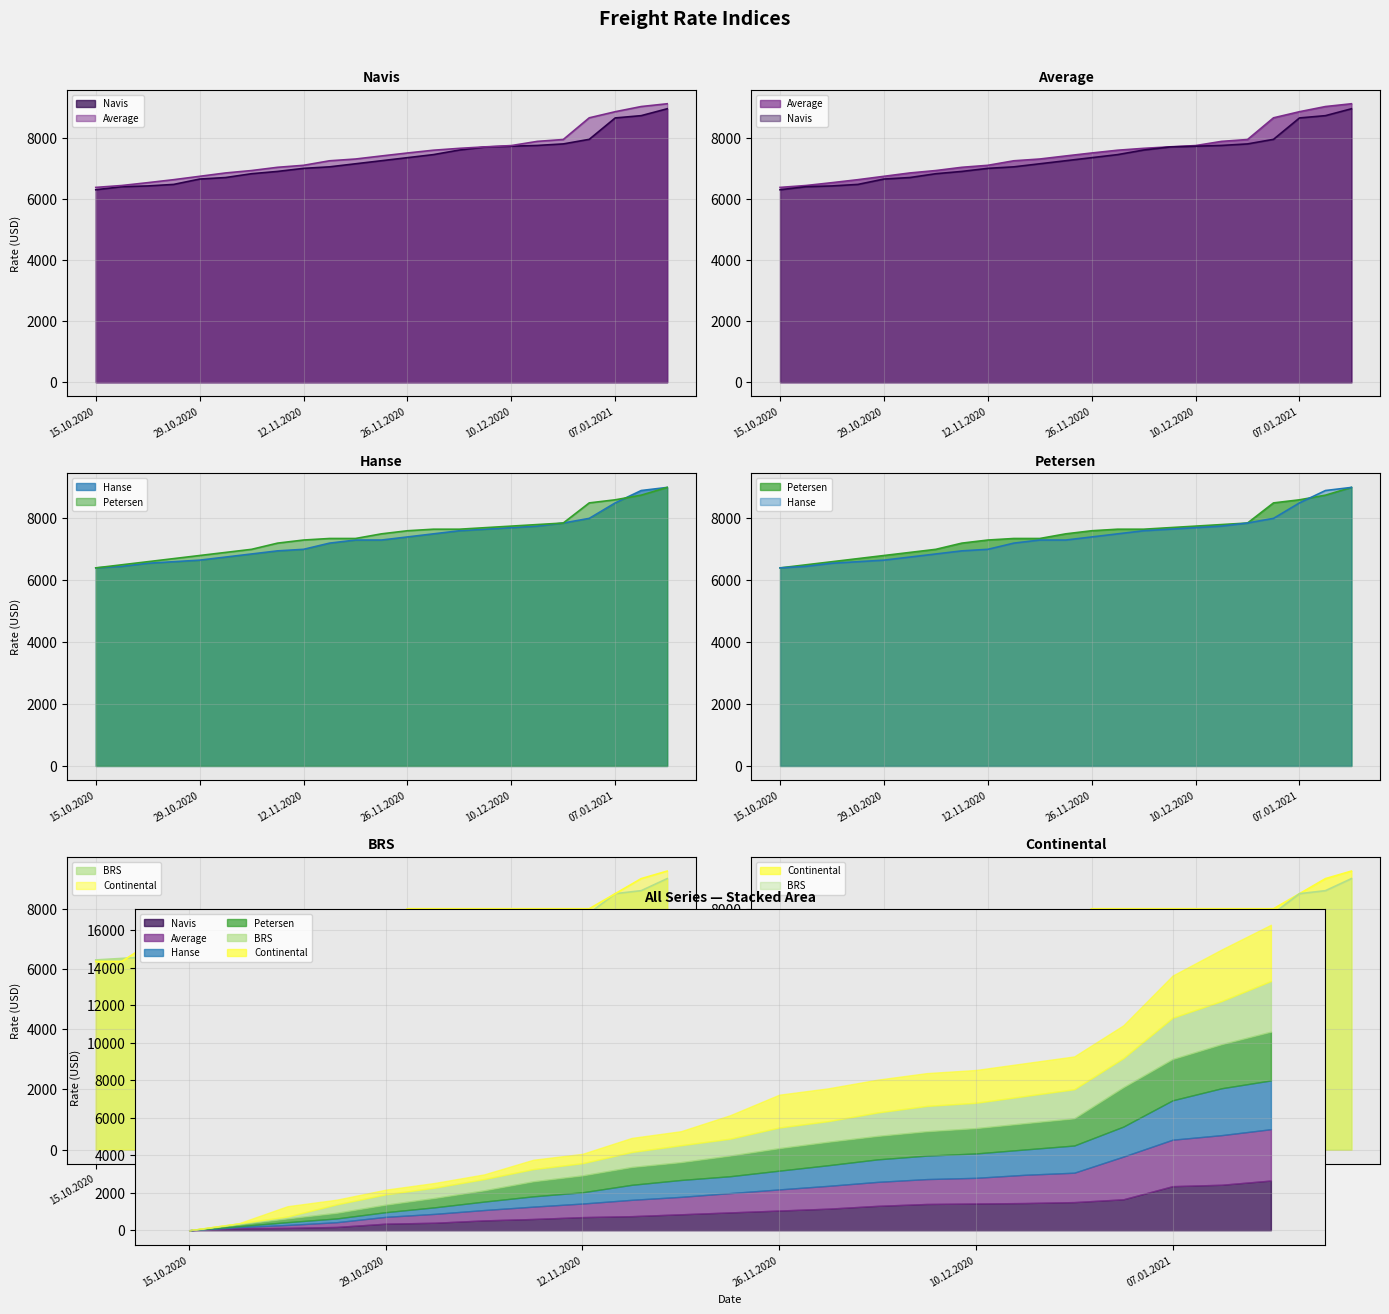

What is the average value of the Navis series?

7338